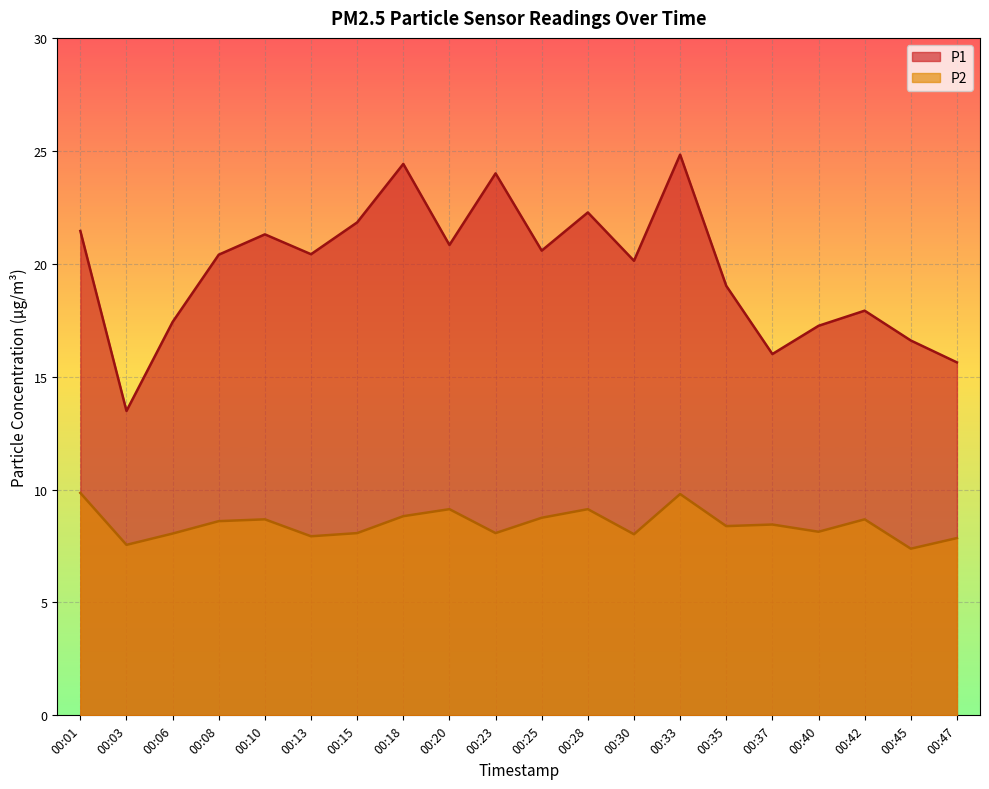

Which label corresponds to the smallest value in the chart?

00:45